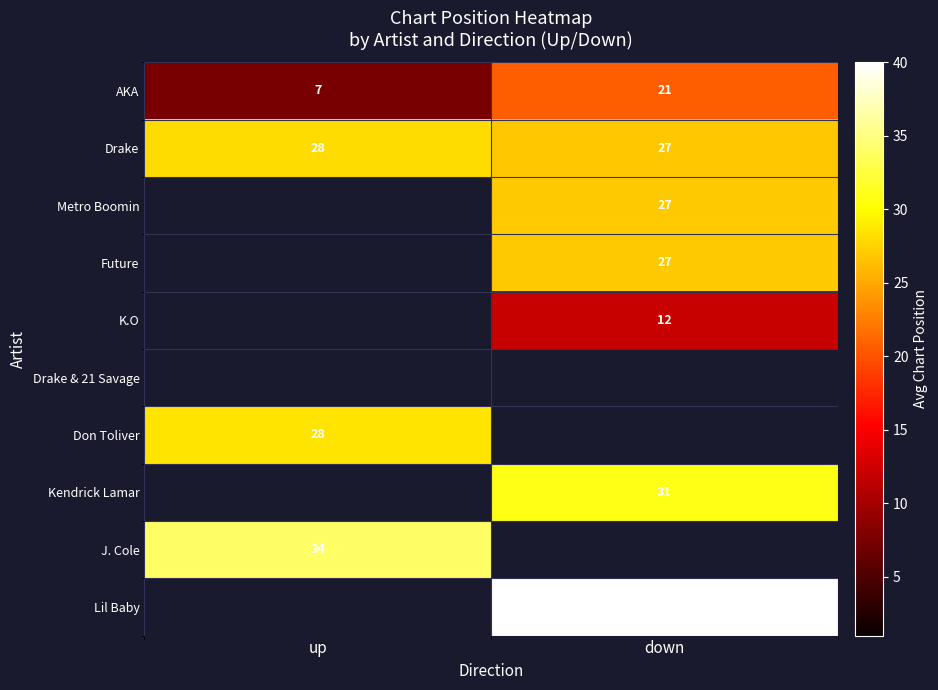

Which category has the highest value in the Drake series?

up